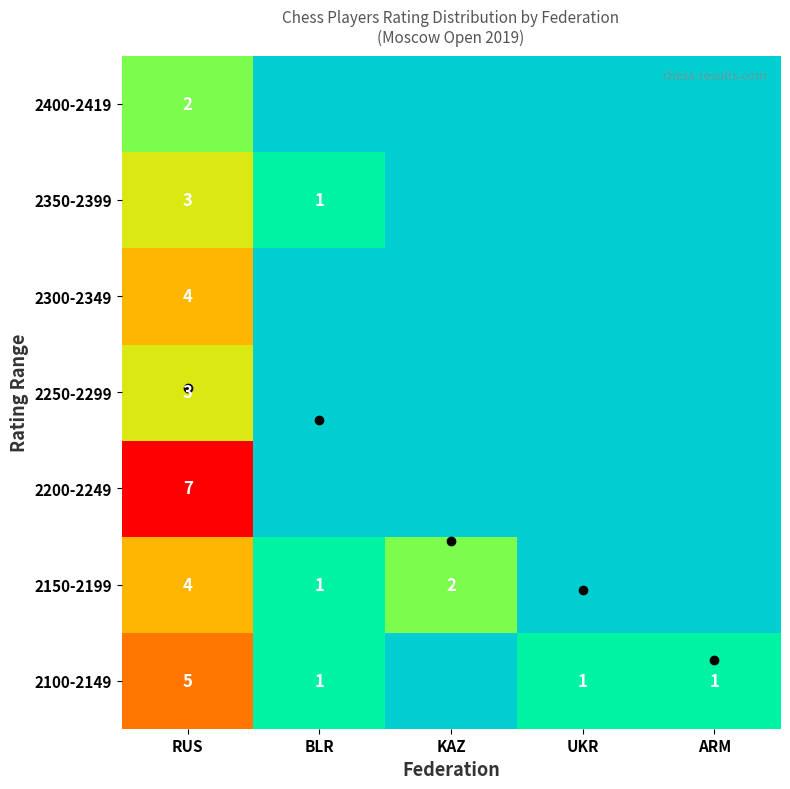

What is the difference between the 2150-2199 values at KAZ and BLR?

1